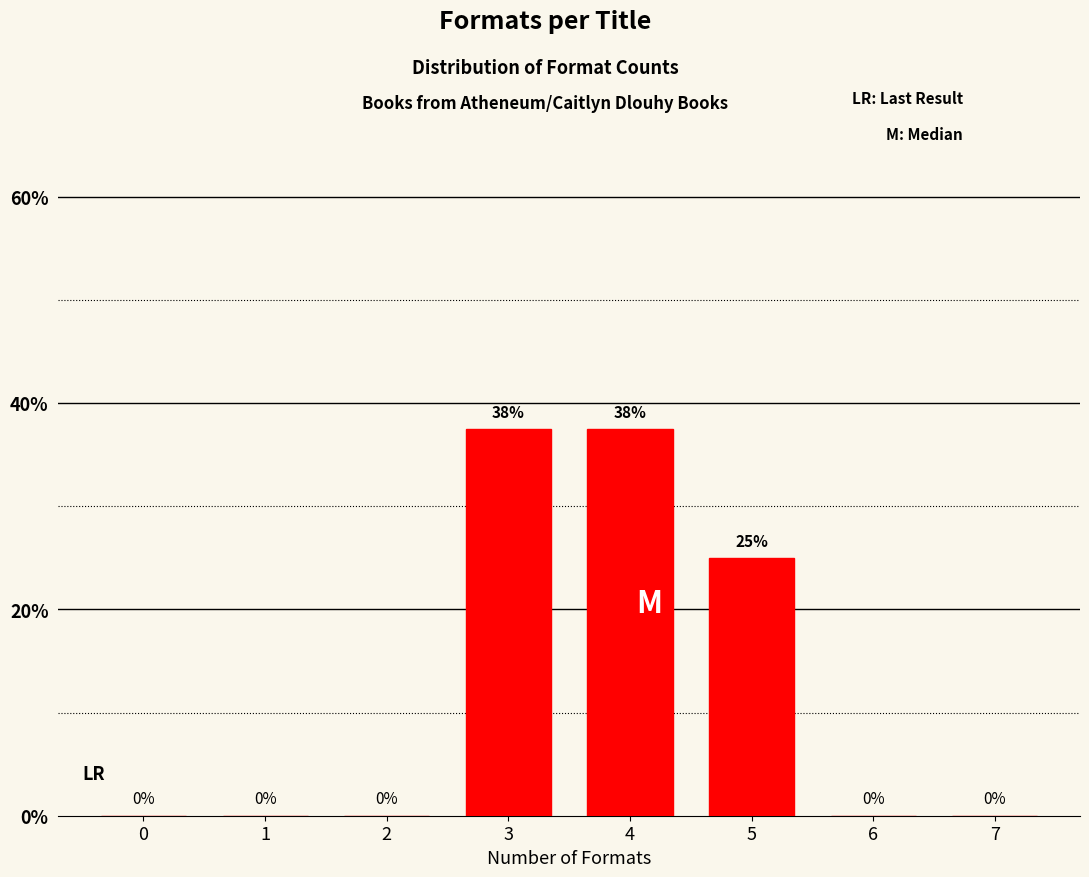

Where is the data nearest to the value 18?

5